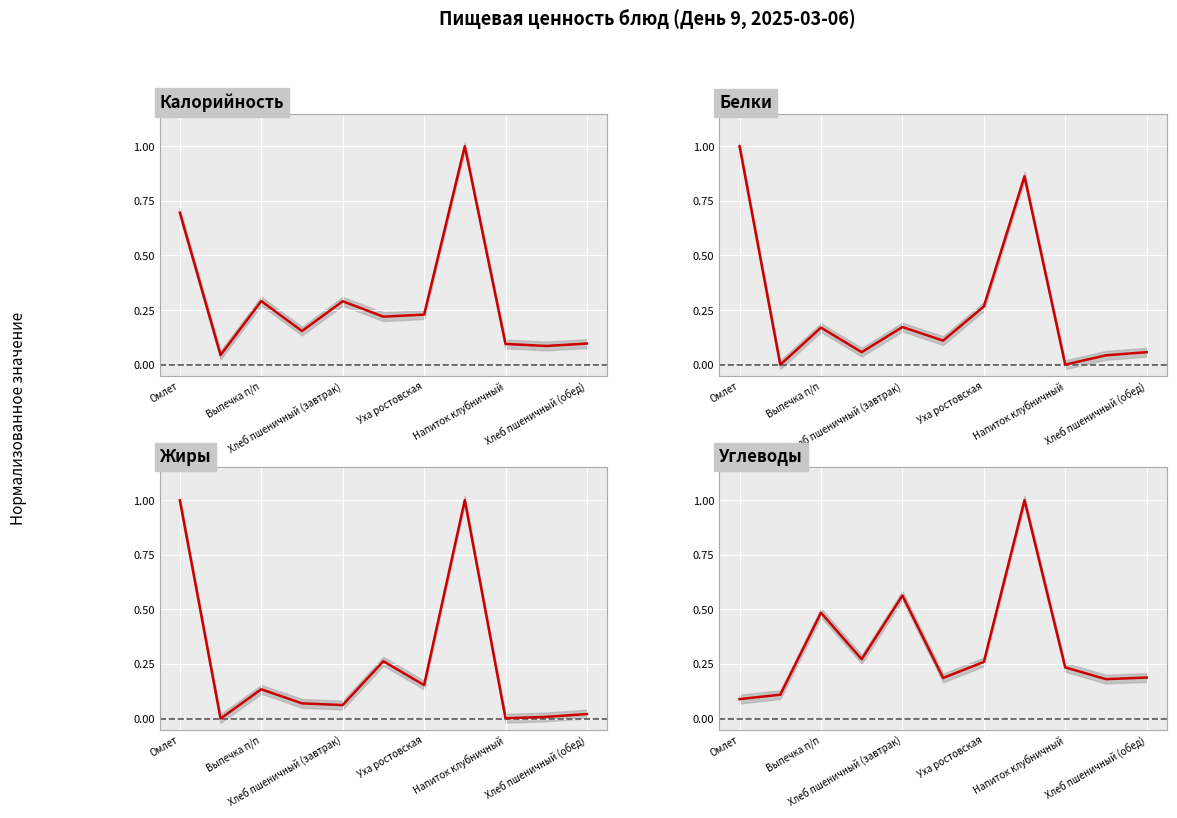

At Выпечка п/п, list the series in order from smallest to largest.

Жиры, Белки, Калорийность, Углеводы